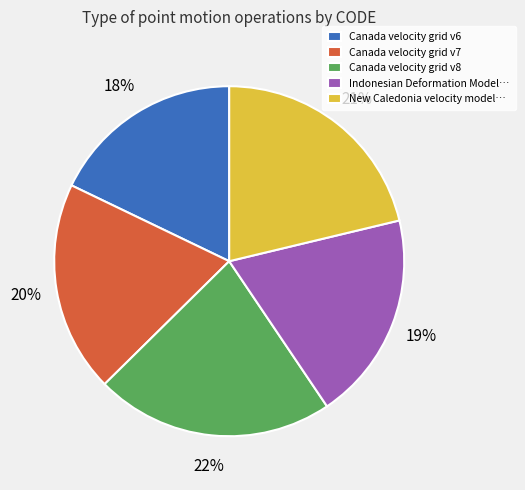

Is it true that Canada velocity grid v7 is 26% of the pie?

False